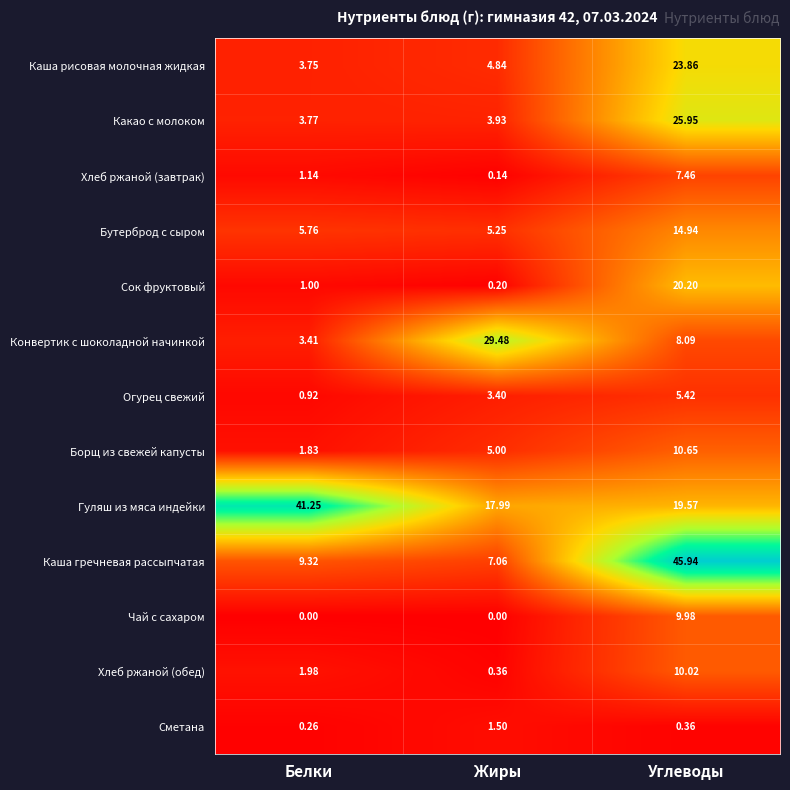

Where is Конвертик с шоколадной начинкой nearest to the value 16?

Углеводы